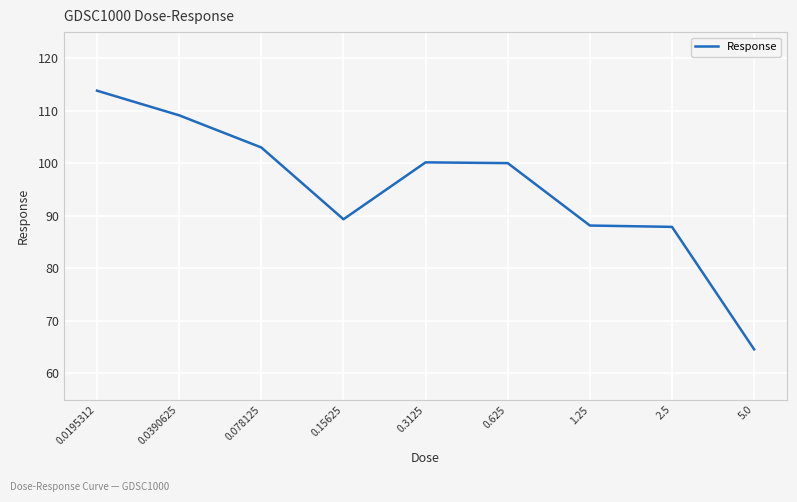

What is the greatest value displayed?

113.8